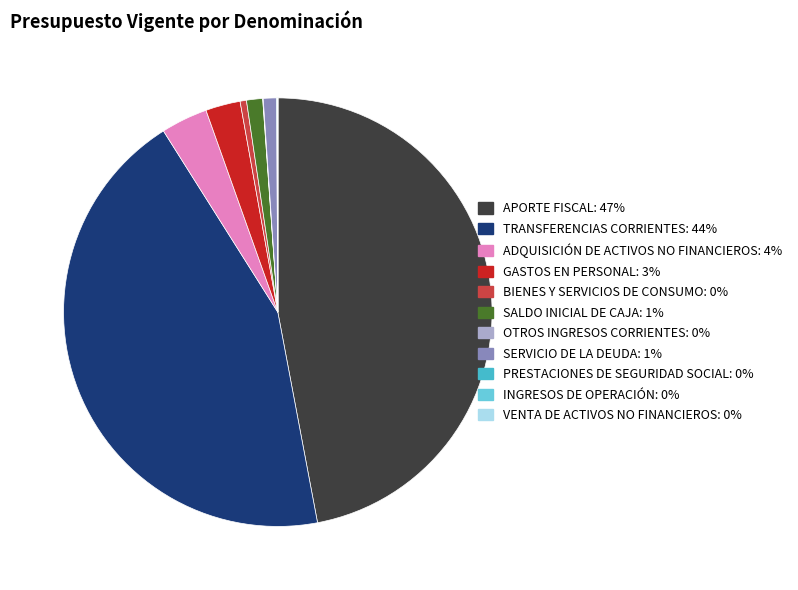

Which slice is the largest?

APORTE FISCAL